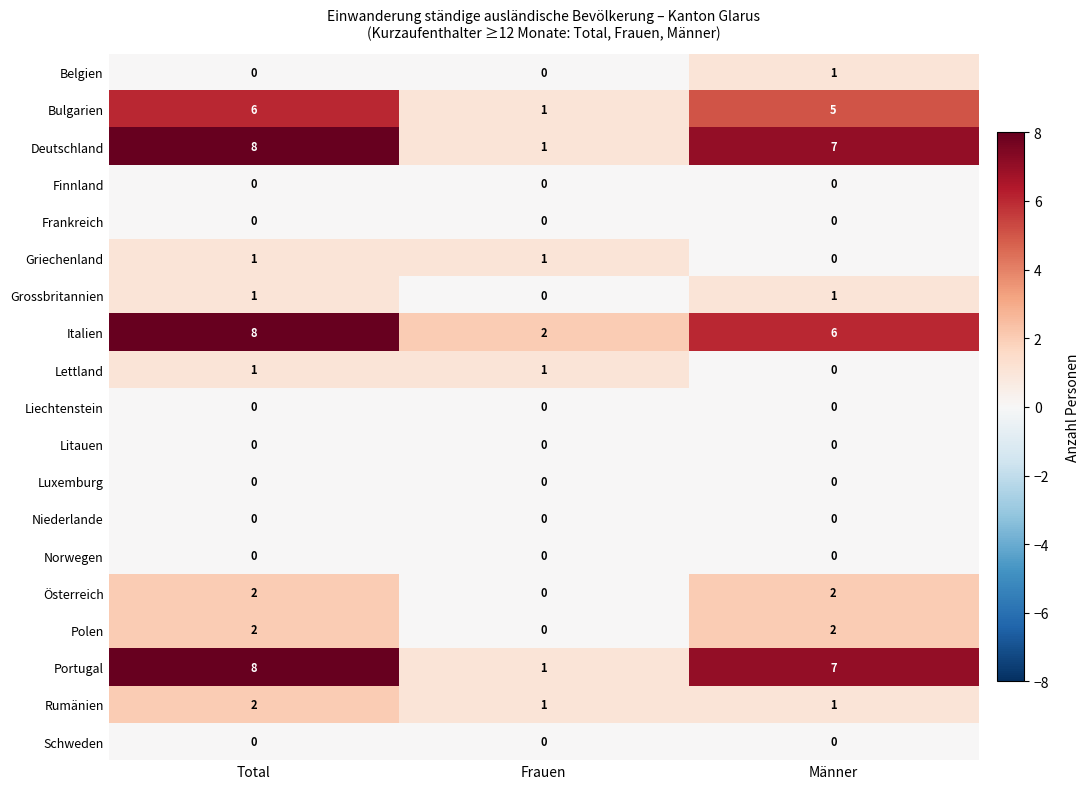

List the labels in order of Portugal value, smallest first.

Frauen, Männer, Total